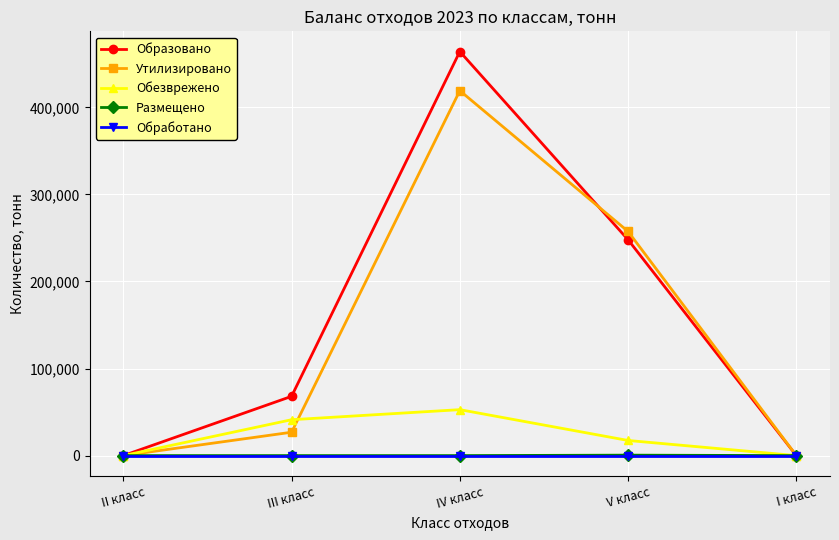

What is the total value across all series at III класс?

136130.4